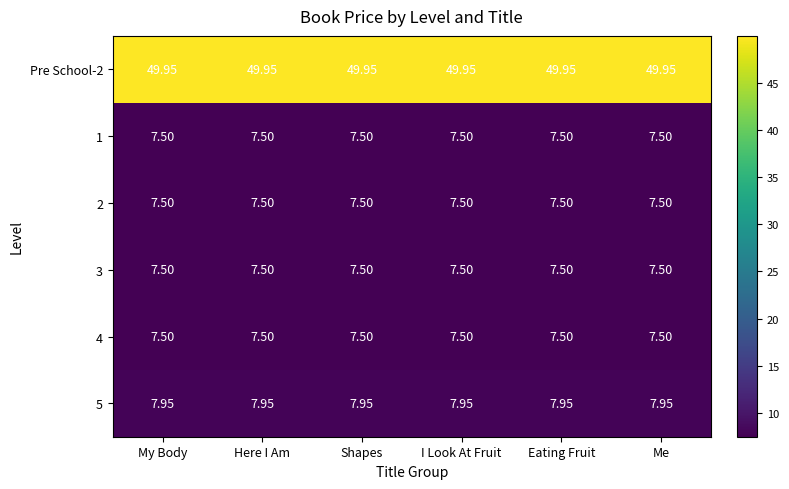

Is the value of 4 at I Look At Fruit greater than the value of Pre School-2 at Me?

No